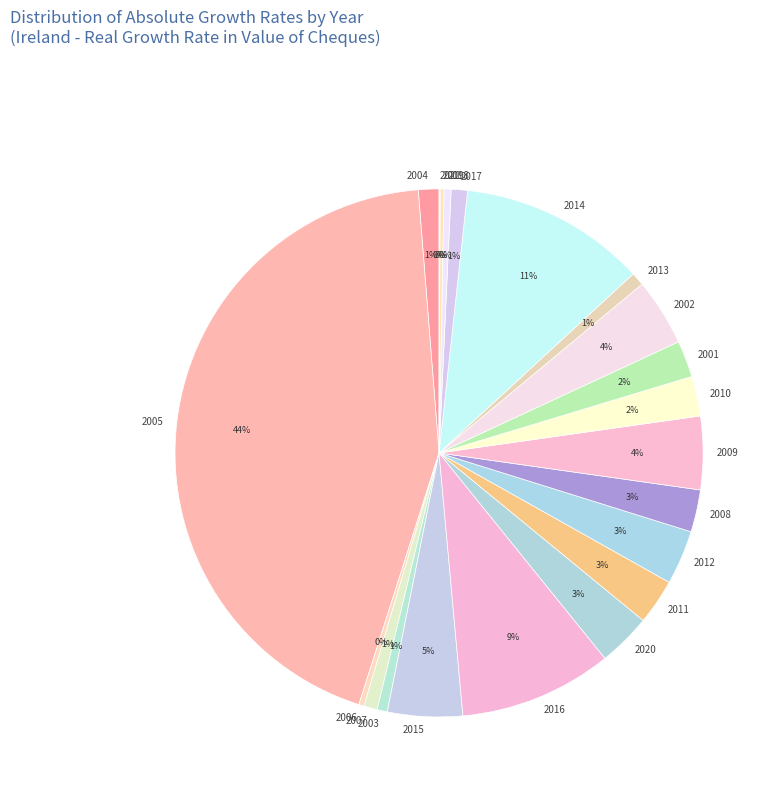

What percentage is the 2010 slice, to the nearest percent?

2%